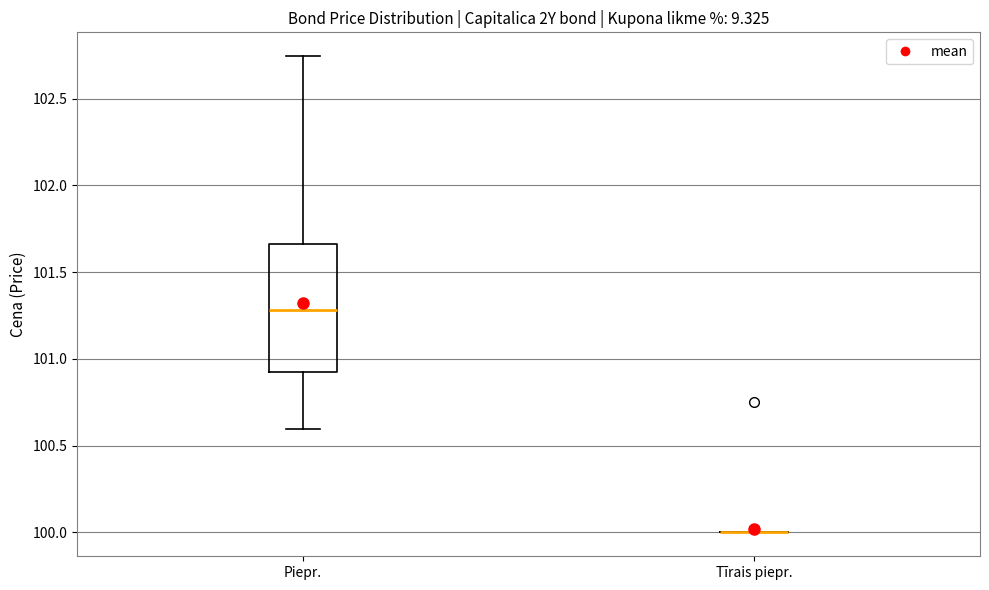

Reading left to right, read every box against the y-axis: the position of its median line, the range the box covers, and the ends of its whiskers. The values are not printed on the chart, so give them approximately, as read against the axis.

Piepr.: median 101.30, box 100.95 to 101.65, whiskers 100.60 to 102.75
Tīrais piepr.: box collapsed to a line at 100.00, whiskers 100.00 to 100.00